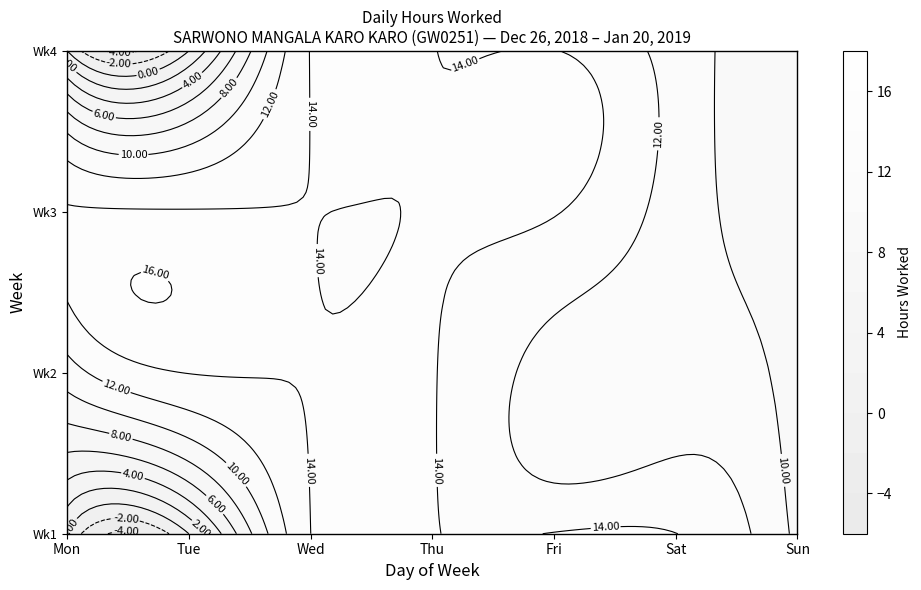

What is the difference between the second highest and second lowest values?

14.1